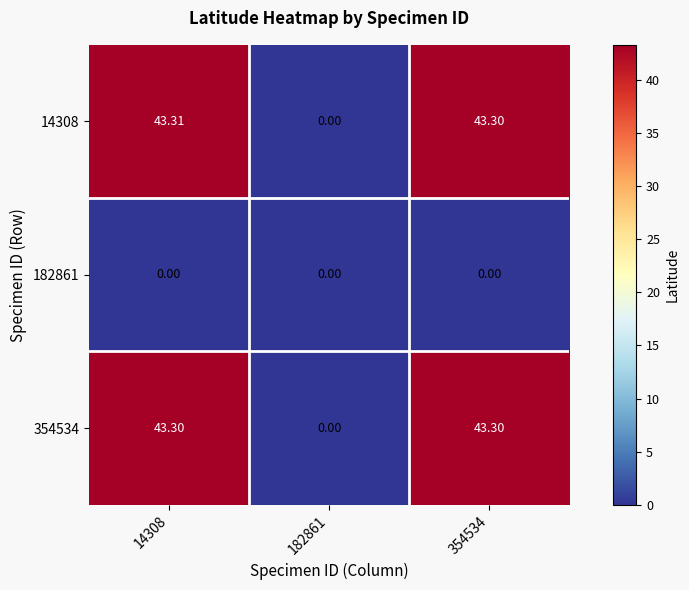

Which series has the largest range (max minus min)?

14308